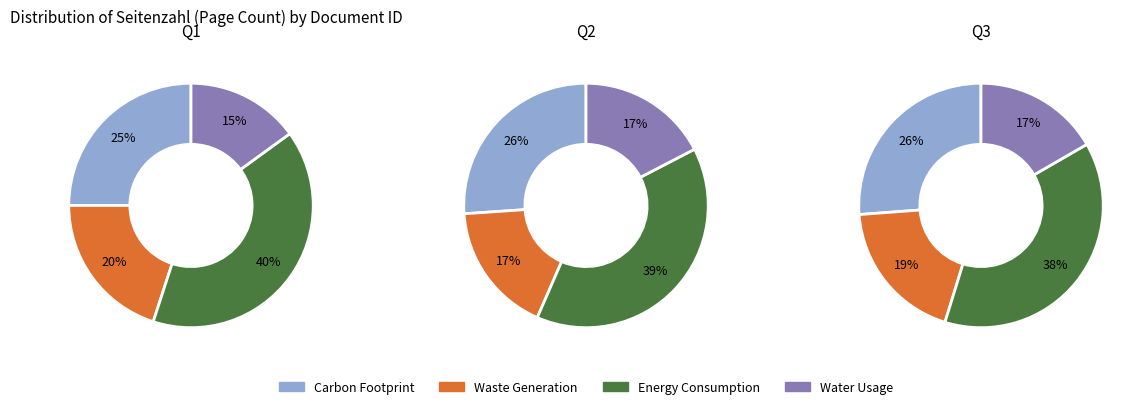

Does OPUS4-9060 represent more than half of the total?

No